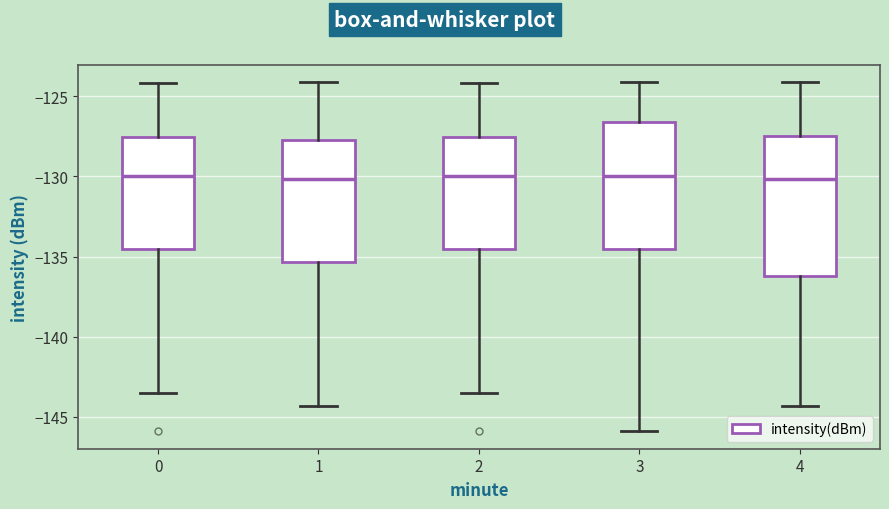

Reading left to right, transcribe this box plot: for each box, give where its median line is, the range the box spans, and where its two whiskers end, as read against the y-axis. The values are not printed on the chart, so give them approximately, as read against the axis.

0: median -130.0, box -134.5 to -127.5, whiskers -143.5 to -124.0
1: median -130.0, box -135.5 to -127.5, whiskers -144.5 to -124.0
2: median -130.0, box -134.5 to -127.5, whiskers -143.5 to -124.0
3: median -130.0, box -134.5 to -126.5, whiskers -146.0 to -124.0
4: median -130.0, box -136.0 to -127.5, whiskers -144.5 to -124.0